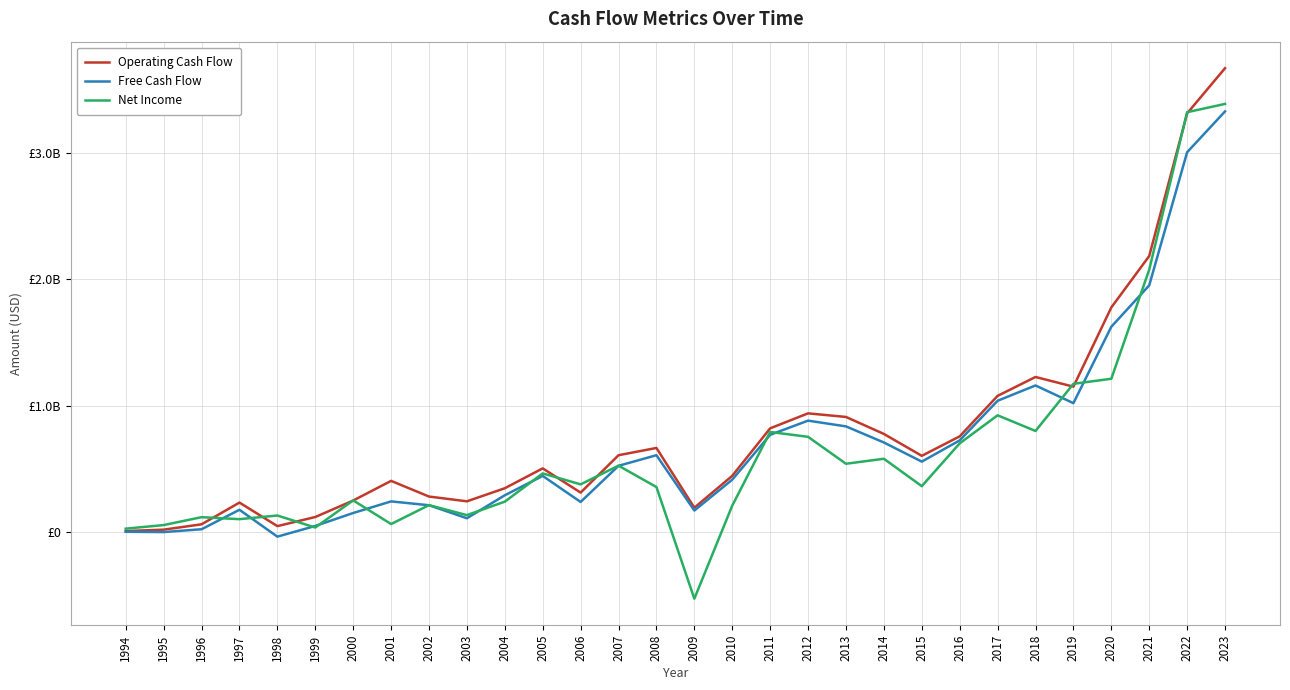

Does the chart have visible grid lines?

Yes